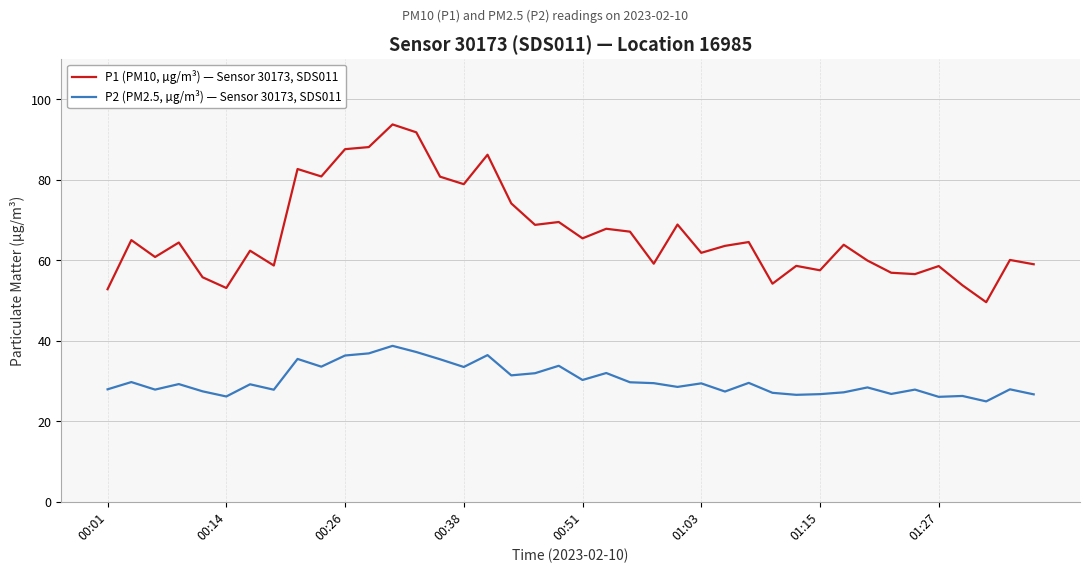

True or false: P2 (PM2.5, µg/m³) — Sensor 30173, SDS011 has more than 0 points higher than both neighbors.

True